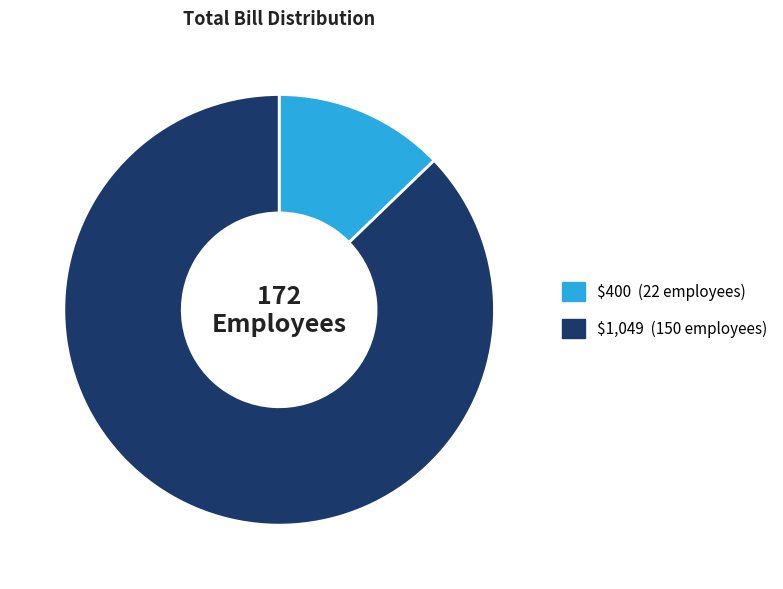

Does any single category account for the majority?

Yes